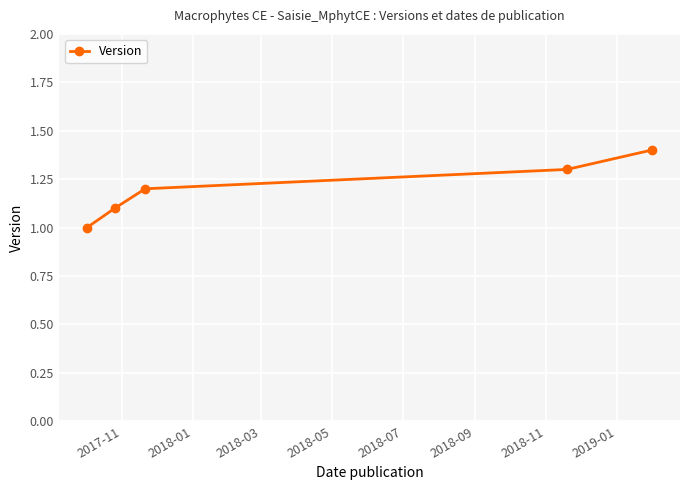

What is the sum of all values?

6.0